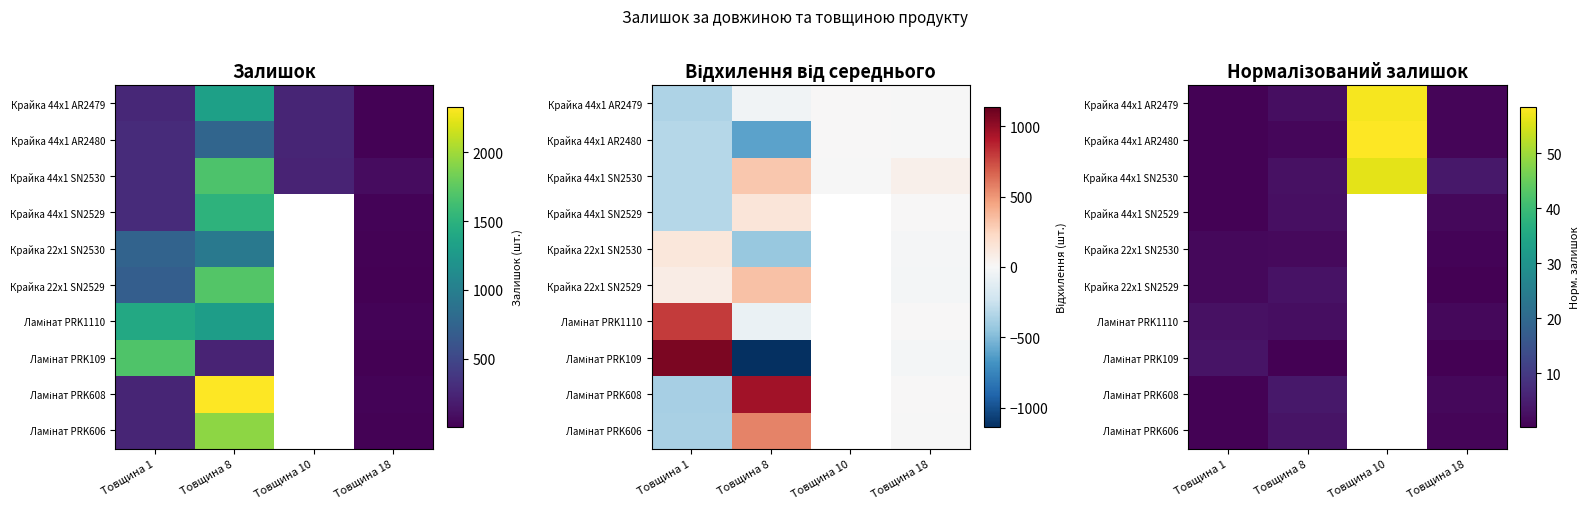

What is the difference between the maximum and minimum values in the Ламінат PRK109 series?

3.0